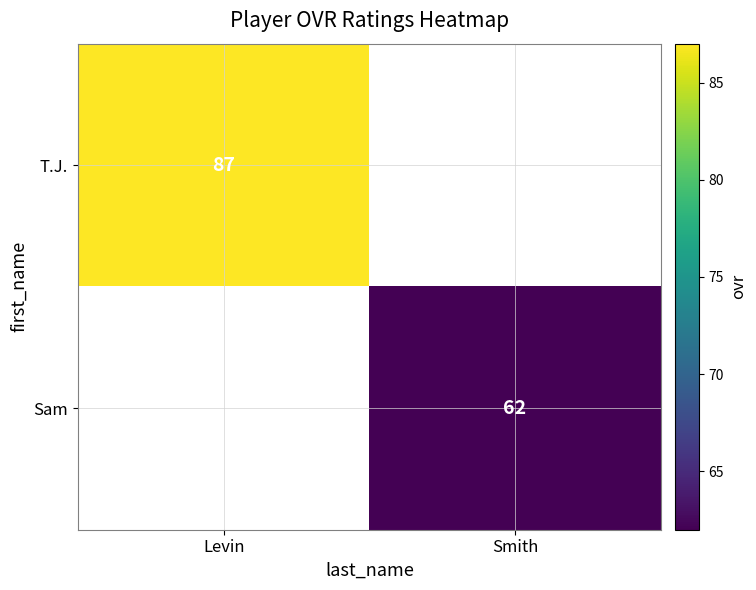

Which category has the lowest value across all series?

Smith